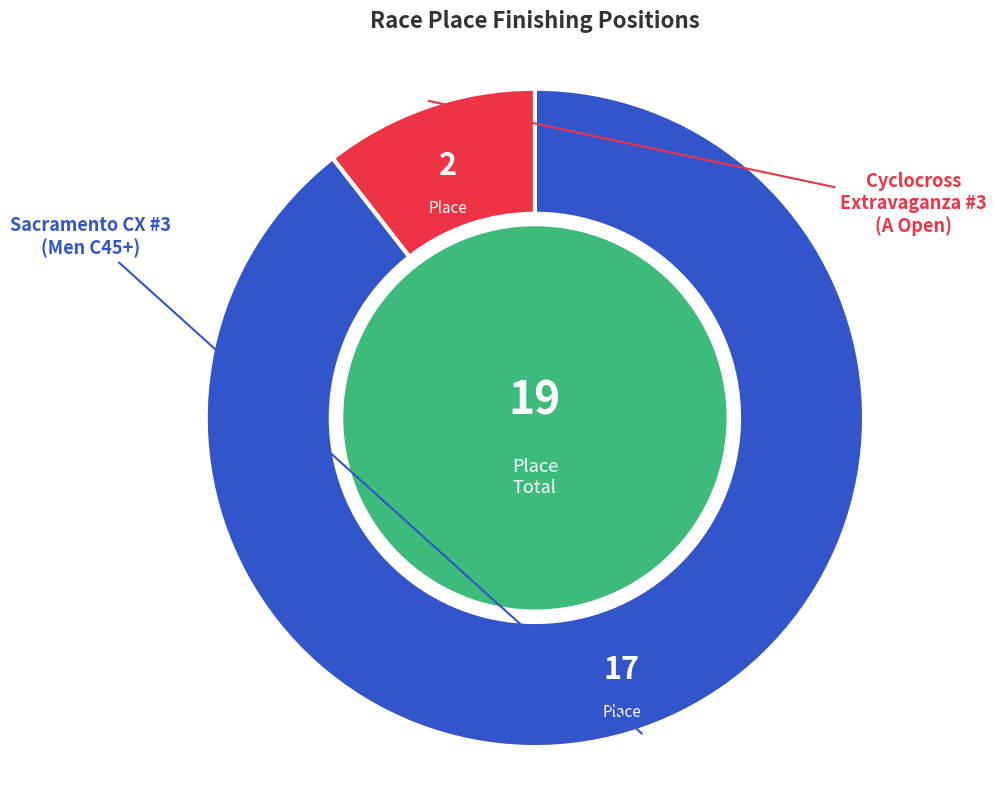

Is there any slice that represents more than half of the pie?

Yes